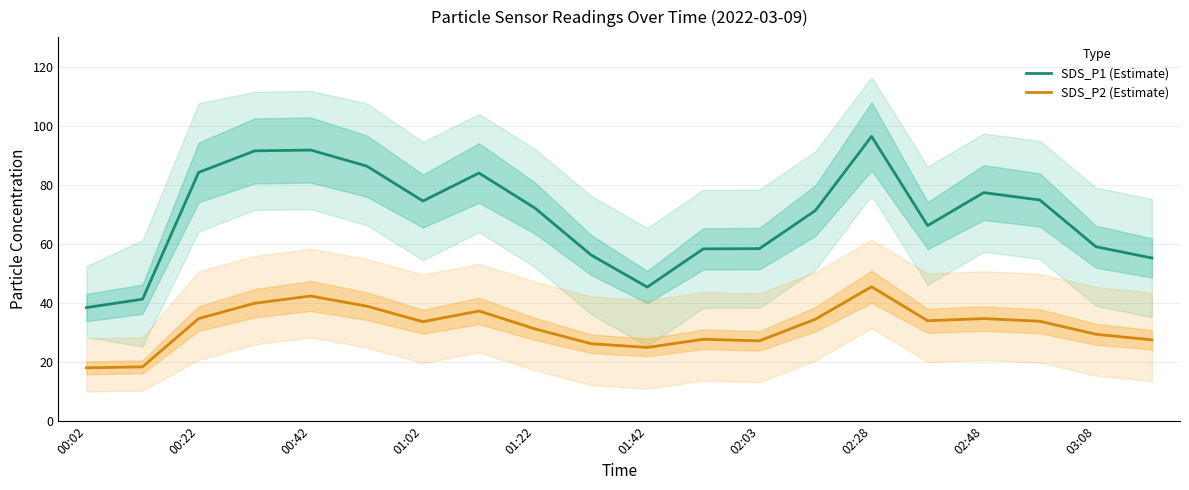

True or false: SDS_P2 (Estimate) and SDS_P1 (Estimate) intersect in this chart.

False